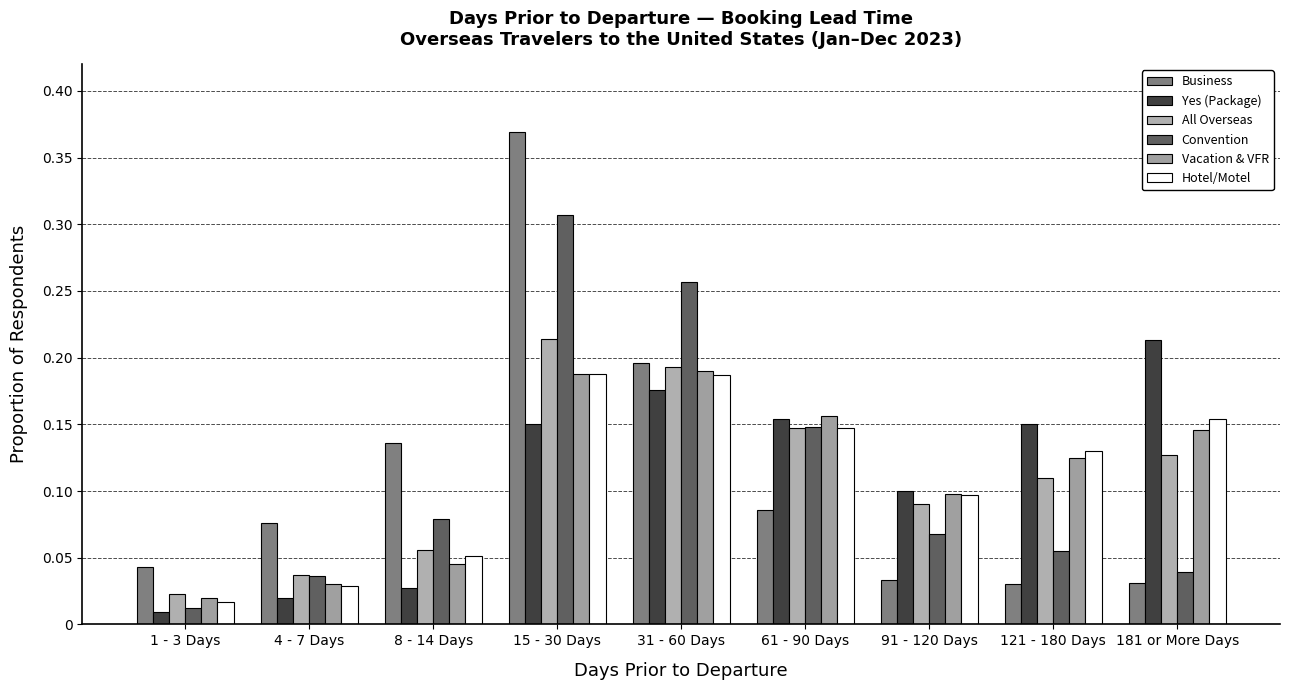

What is the approximate value of Hotel/Motel at 61 - 90 Days?

0.1